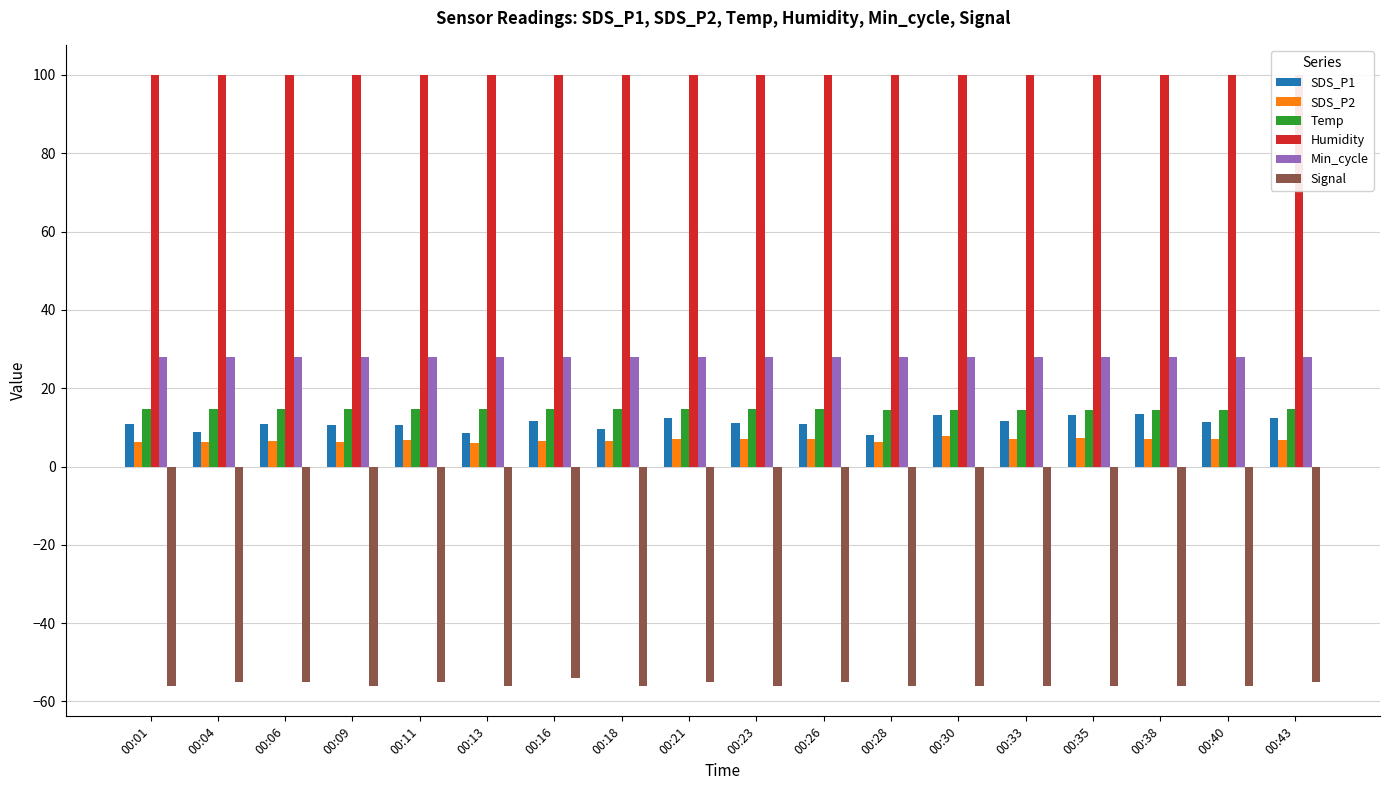

How many bars are there in each group?

6